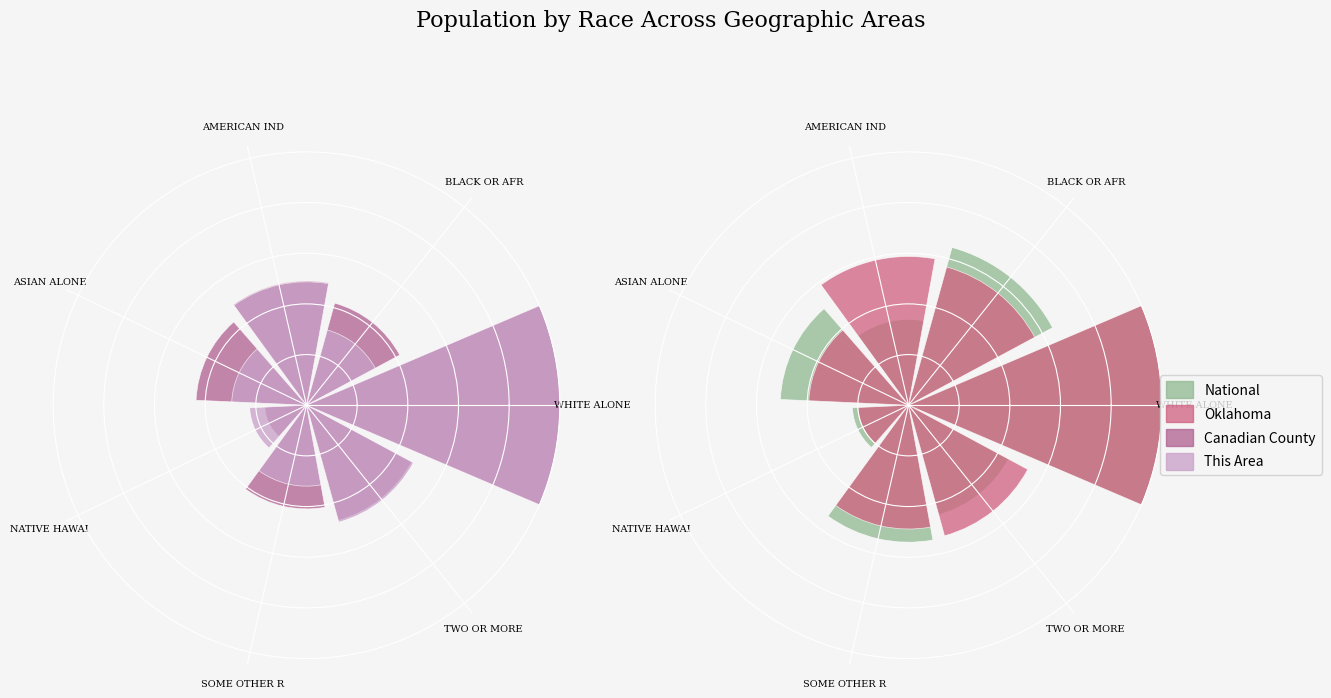

Reading left to right, extract all data points from this chart.

Canadian County: 1.0	0.4	0.5	0.4	0.2	0.4	0.5
This Area: 1.0	0.3	0.5	0.3	0.2	0.3	0.5
National: 1.0	0.6	0.3	0.5	0.2	0.5	0.4
Oklahoma: 1.0	0.6	0.6	0.4	0.2	0.5	0.5